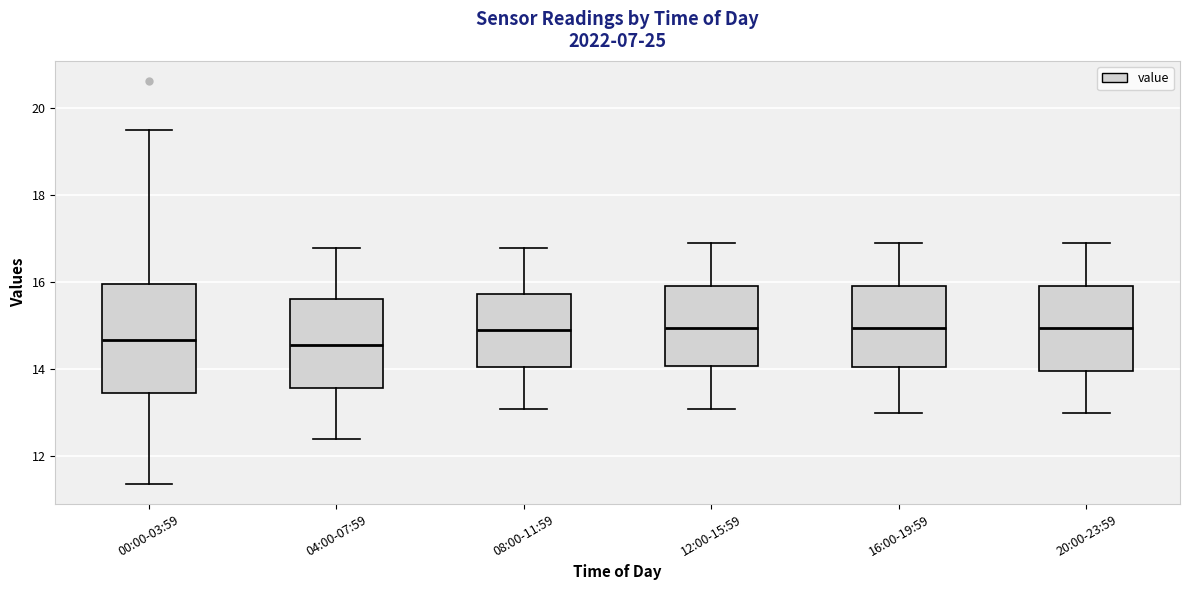

Reading left to right, transcribe this box plot: for each box, give where its median line is, the range the box spans, and where its two whiskers end, as read against the y-axis. The values are not printed on the chart, so give them approximately, as read against the axis.

00:00-03:59: median 14.6, box 13.4 to 16.0, whiskers 11.4 to 19.6
04:00-07:59: median 14.6, box 13.6 to 15.6, whiskers 12.4 to 16.8
08:00-11:59: median 15.0, box 14.0 to 15.8, whiskers 13.2 to 16.8
12:00-15:59: median 15.0, box 14.0 to 16.0, whiskers 13.2 to 17.0
16:00-19:59: median 15.0, box 14.0 to 16.0, whiskers 13.0 to 17.0
20:00-23:59: median 15.0, box 14.0 to 16.0, whiskers 13.0 to 17.0